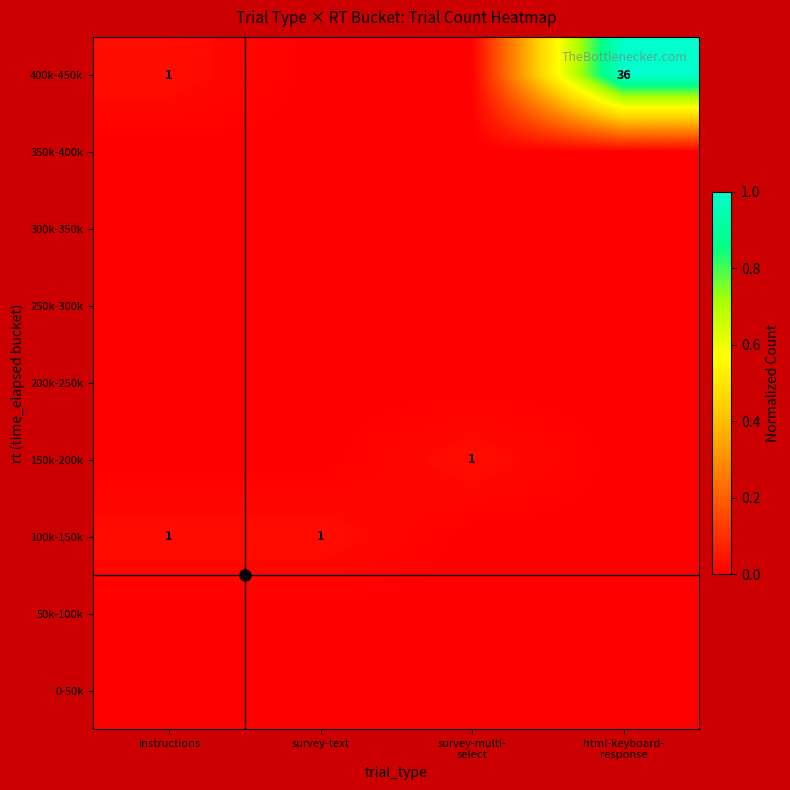

Rank the series at instructions from lowest to highest value.

0-50k, 50k-100k, 150k-200k, 200k-250k, 250k-300k, 300k-350k, 350k-400k, 100k-150k, 400k-450k